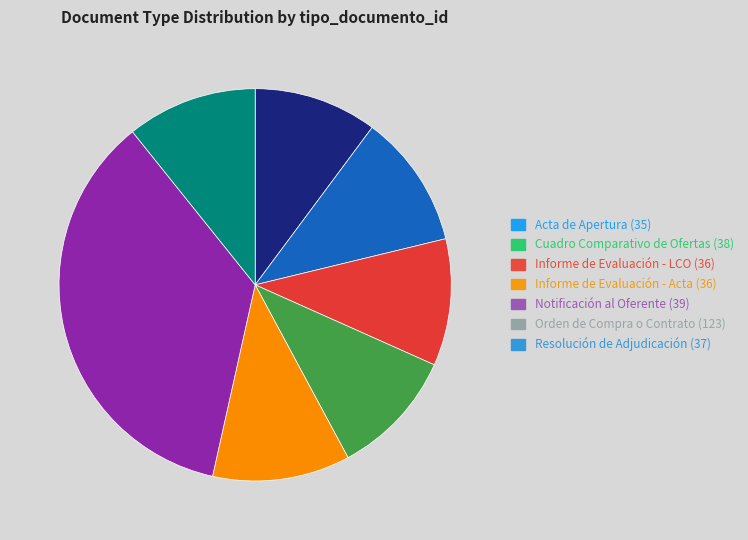

Which has a higher value, Cuadro Comparativo de Ofertas (38) or Informe de Evaluación - Acta (36)?

Cuadro Comparativo de Ofertas (38)